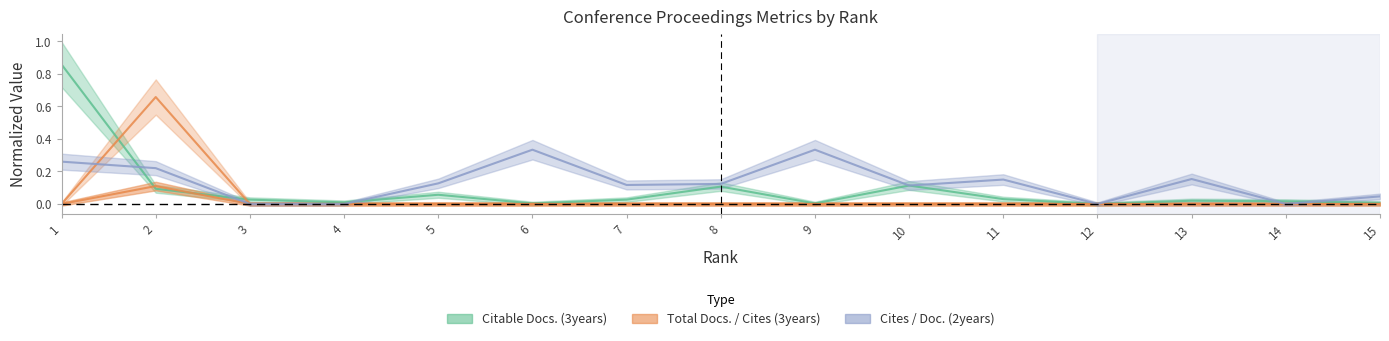

Count the Total Docs. (3years) values in the range 0 to 1.

15